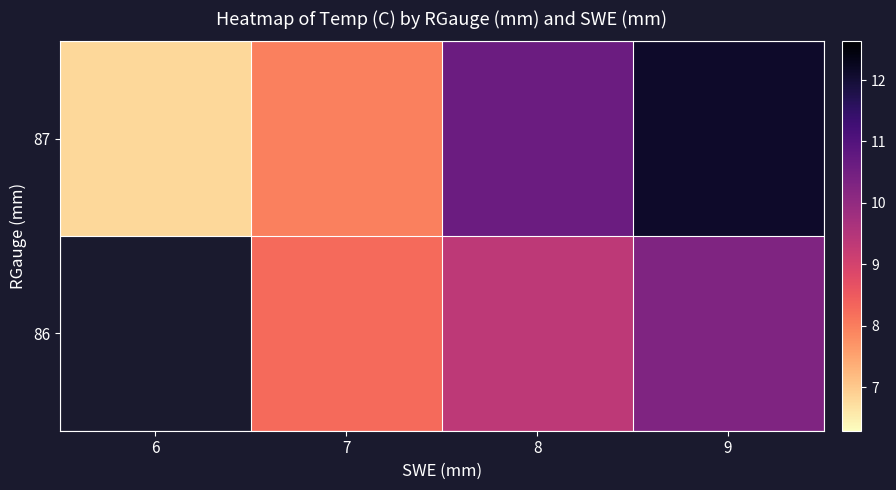

Count the 86 values in the range 8 to 10.

2